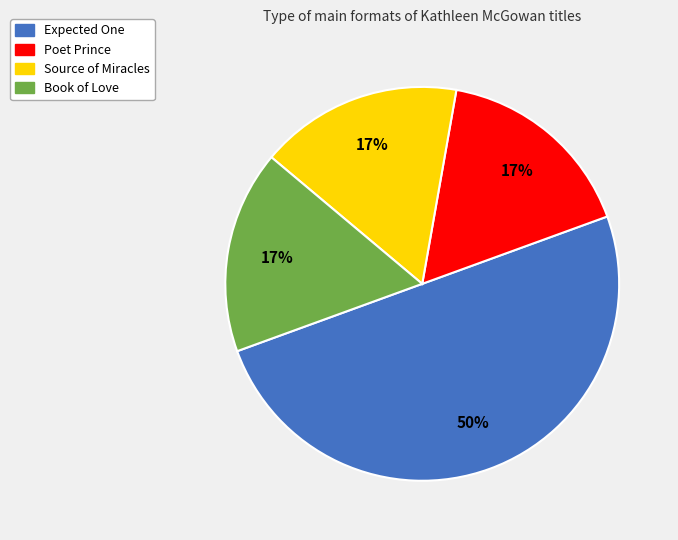

Combined, do Book of Love and Expected One account for over 50%?

Yes